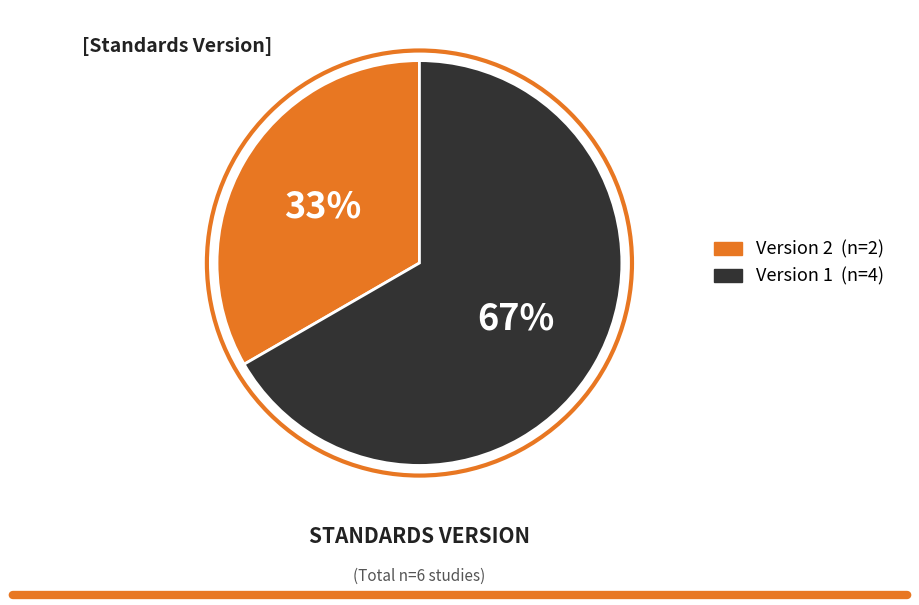

To the nearest percent, what is the average slice percentage?

50%